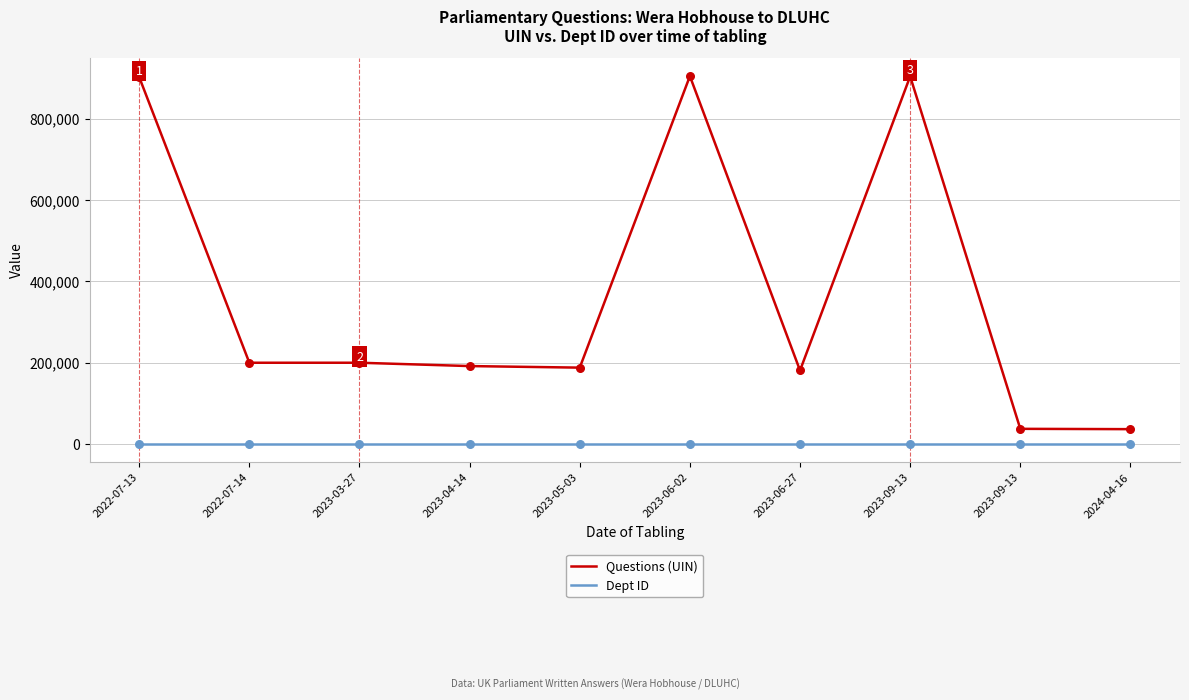

What are all the series names shown in the legend?

Questions (UIN), Dept ID